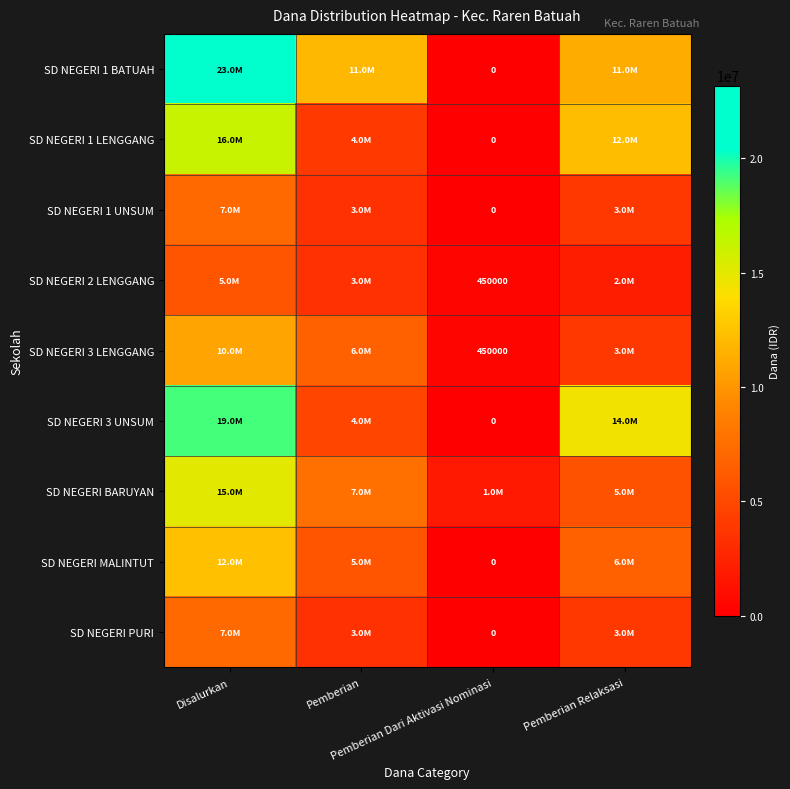

Rank the categories by SD NEGERI 2 LENGGANG value from highest to lowest.

Disalurkan, Pemberian, Pemberian Relaksasi, Pemberian Dari Aktivasi Nominasi